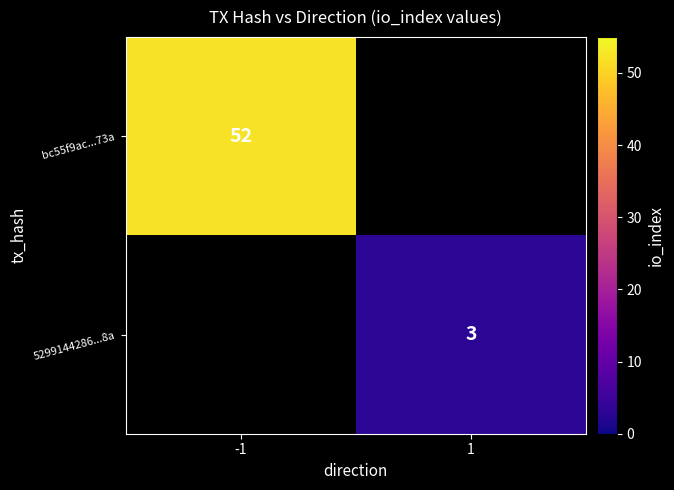

Is it true that bc55f9ac...73a equals 52 at -1?

True